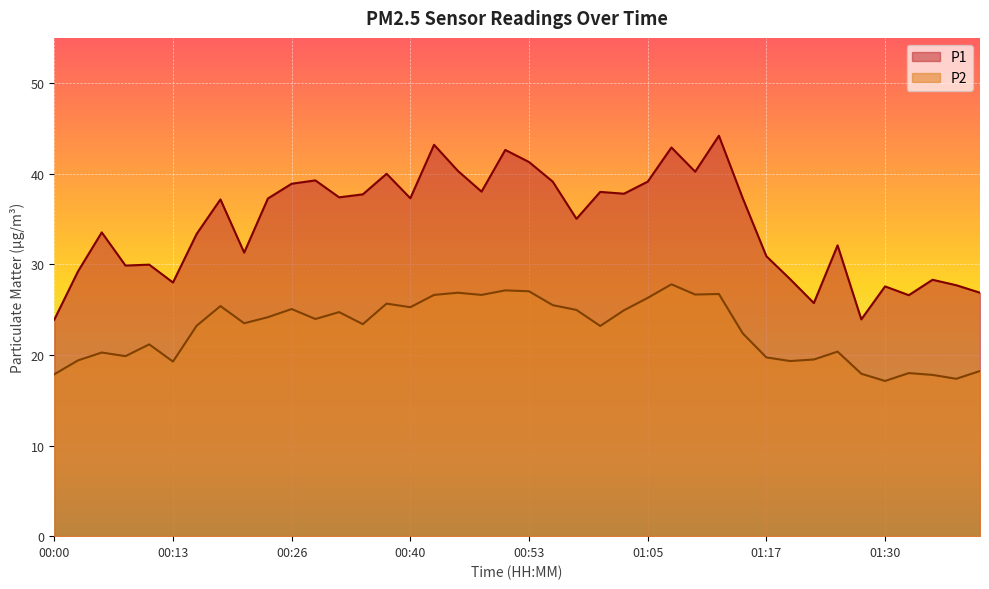

Where is P2 nearest to the value 22?

01:15